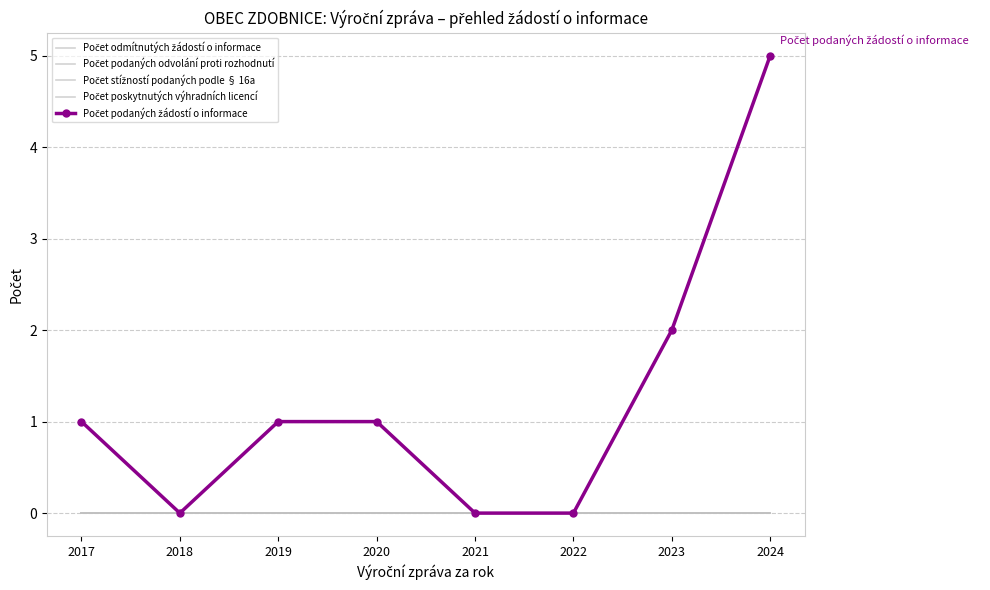

Does the chart have visible grid lines?

Yes